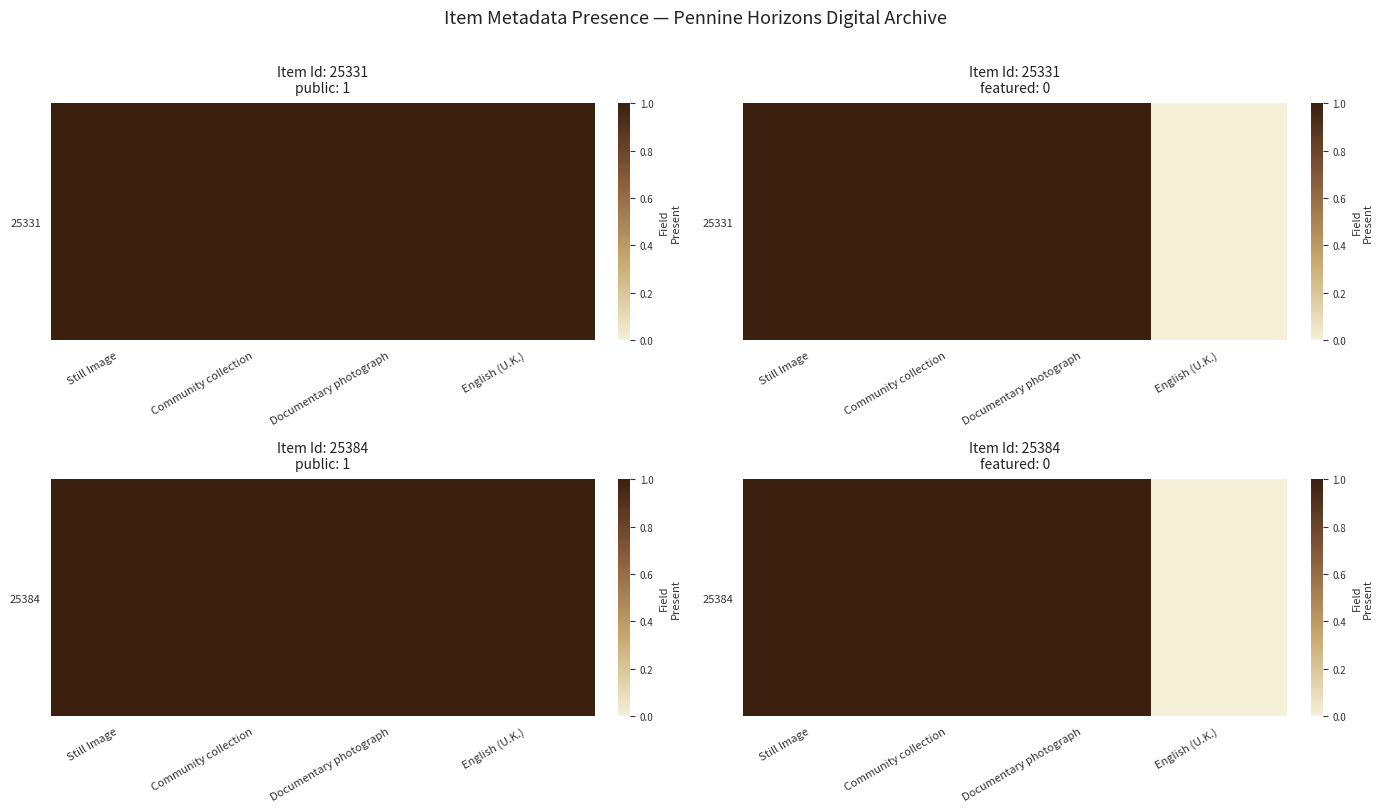

The chart shows a value of 1 at Still Image. True or false?

True